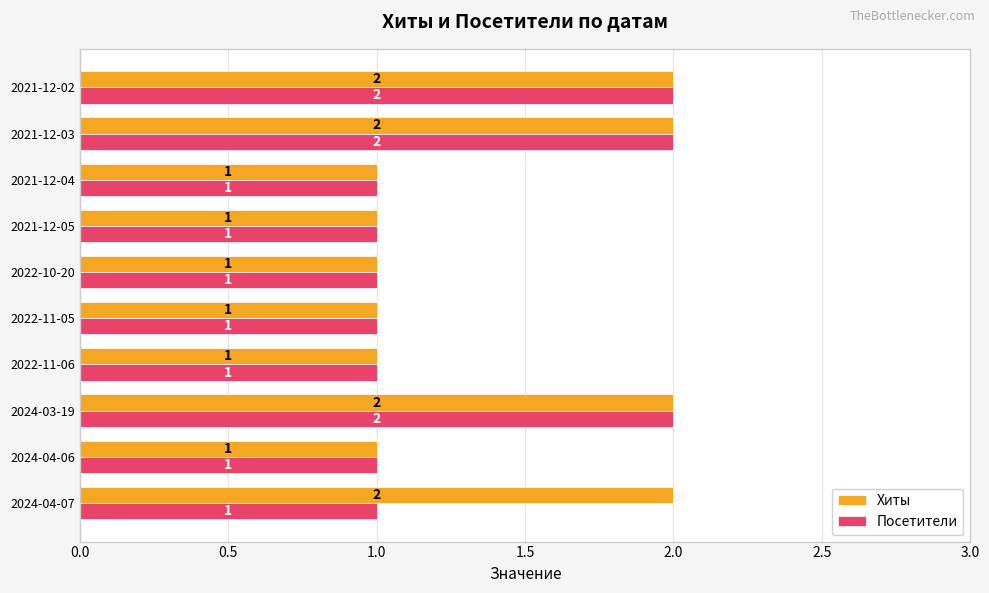

Count the Хиты values in the range 1 to 2.

10